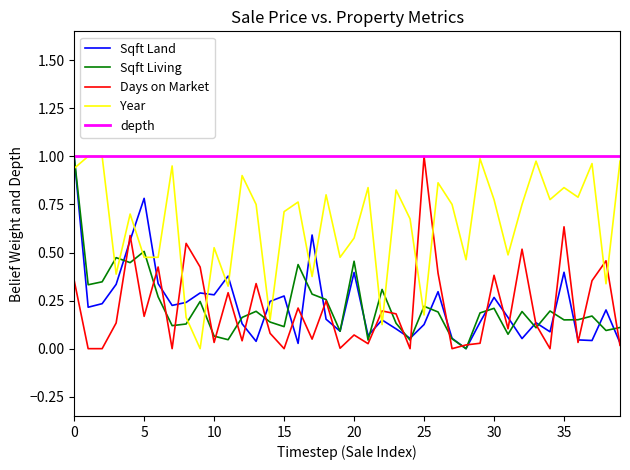

Which series has the largest total across all categories?

depth